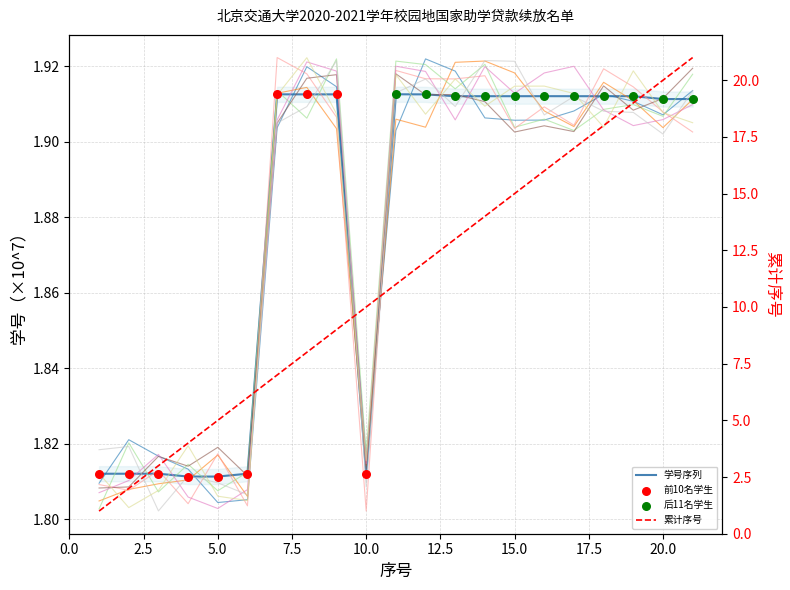

Is the value of 序号 at 14 greater than the value of 学号(万) at 18?

Yes